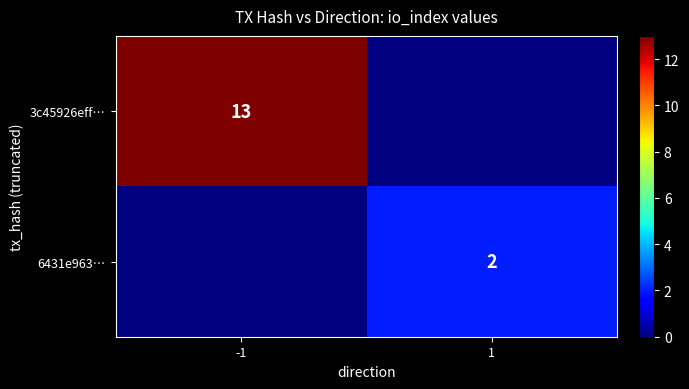

Between 1 and -1, which is larger?

-1